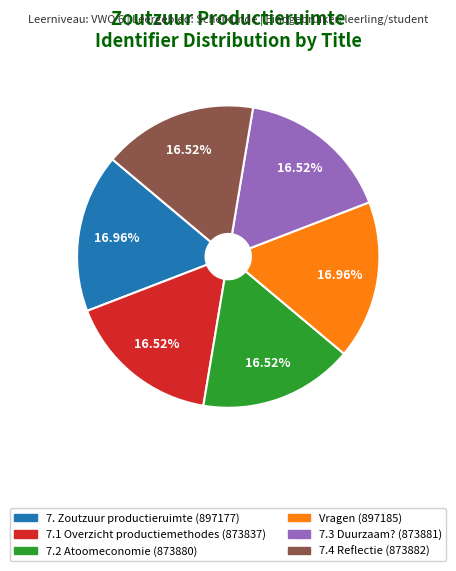

Is there any slice that represents more than half of the pie?

No